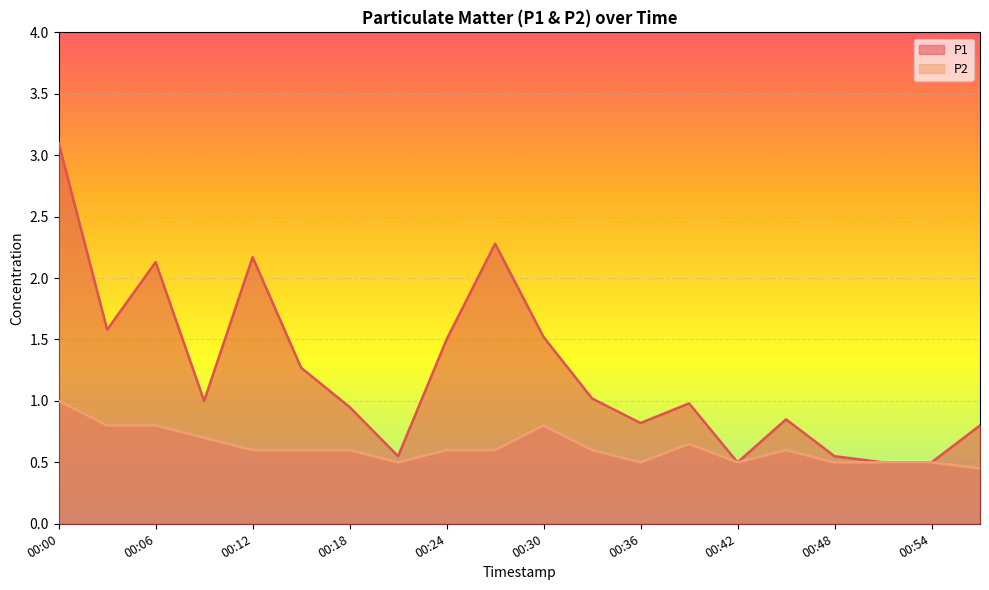

What value does the P1 series have at 00:03?

1.6